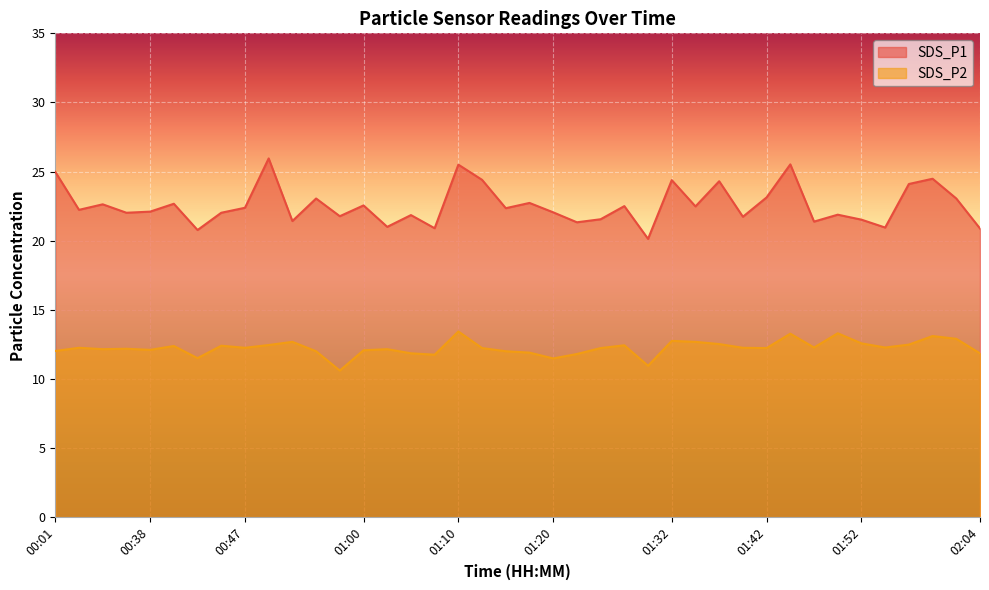

Is it true that SDS_P1 equals 12.8 at 00:01?

False